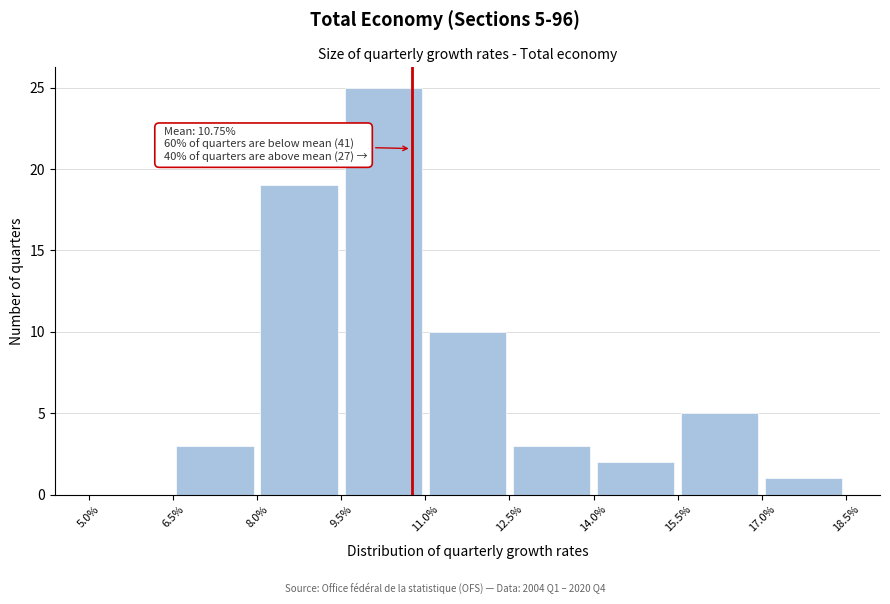

Over which range of the x-axis is the bar tallest?

9.5% to 11.0%